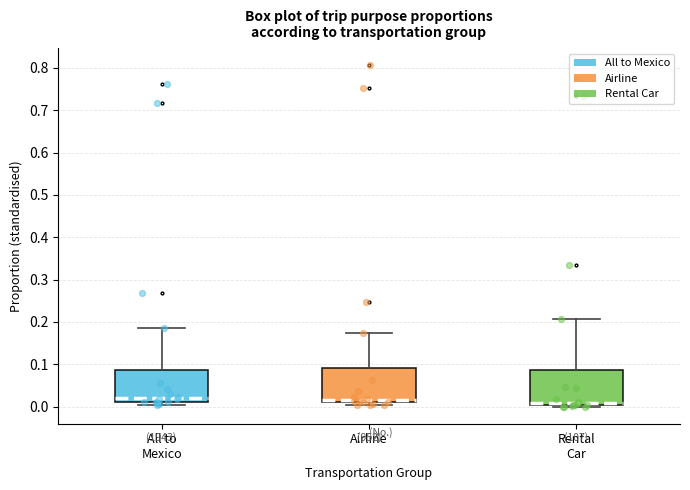

Where is the upper edge of the box for All to Mexico on the y-axis? The values are not printed on the chart, so give them approximately, as read against the axis.

0.09